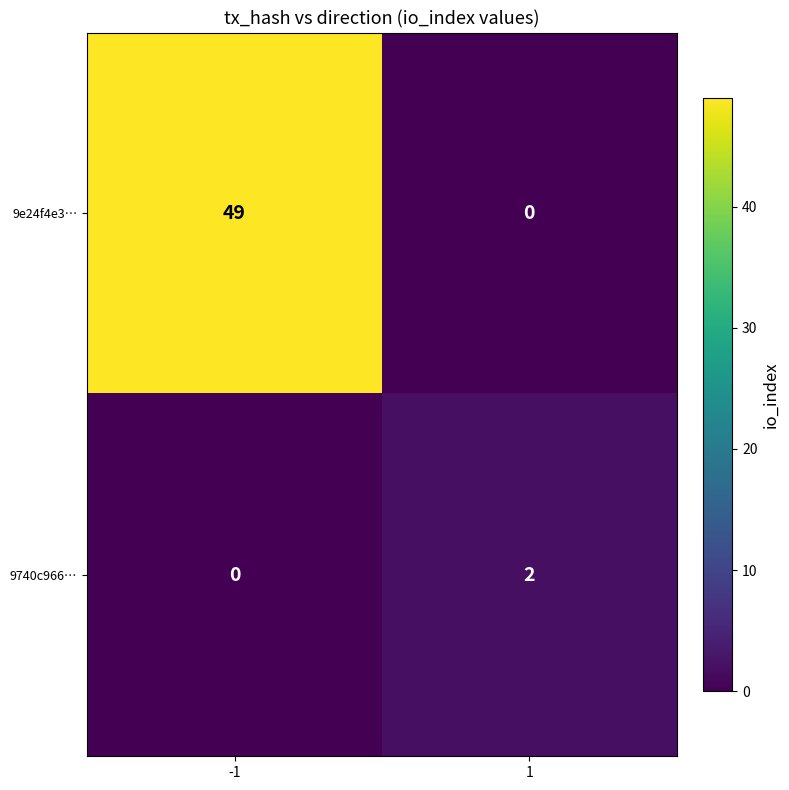

What is the sum of all 9e24f4e3… values?

49